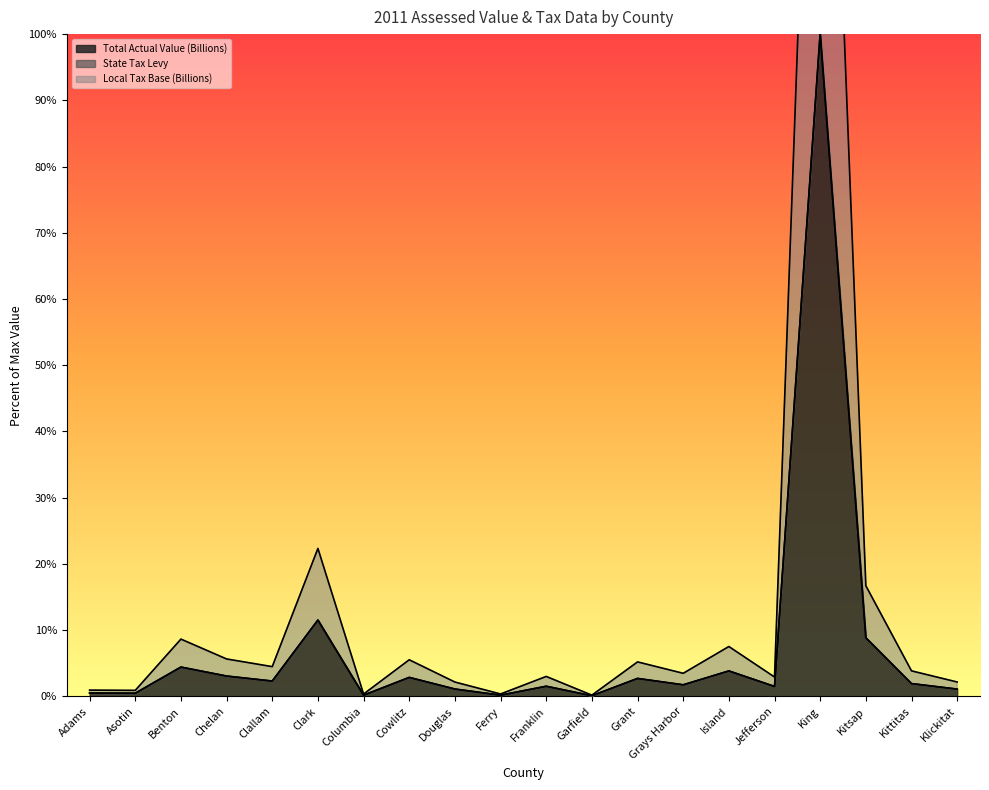

Does the chart have visible grid lines?

No